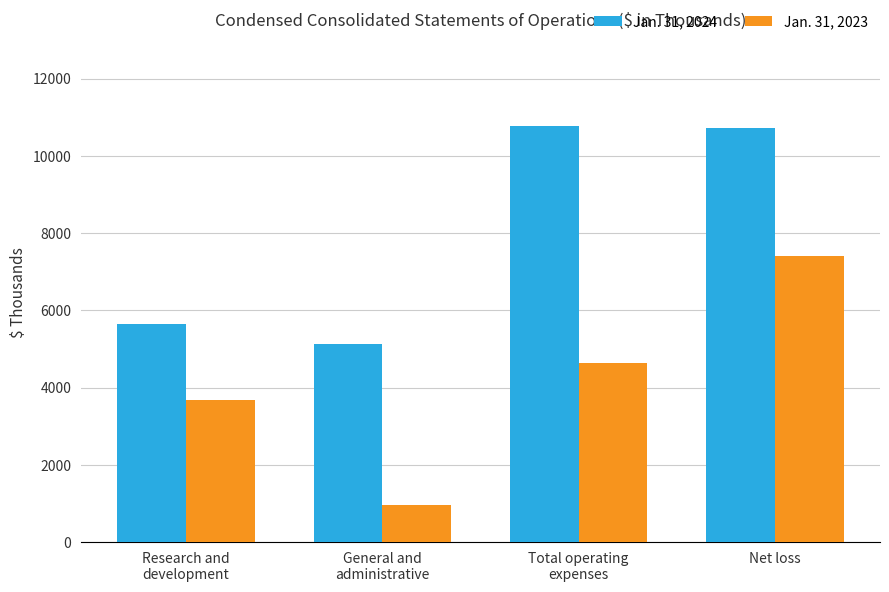

What is the smallest value displayed?

962